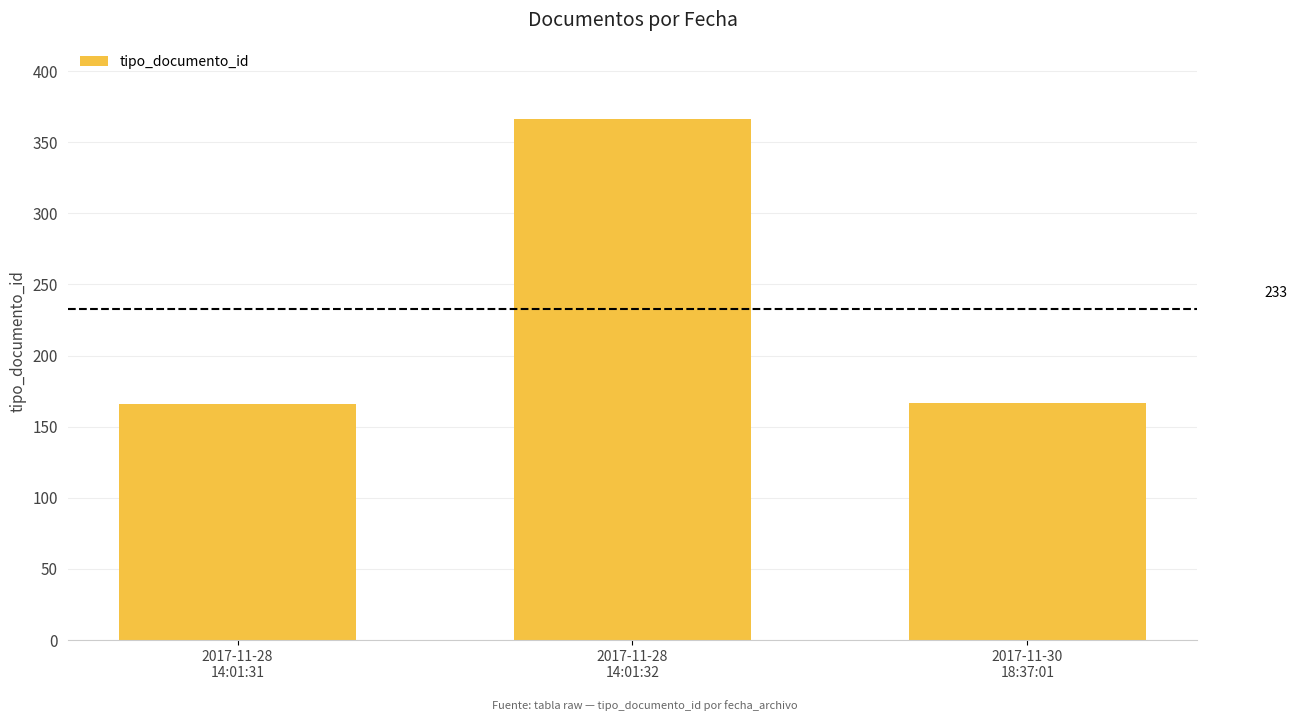

Does the chart contain stacked bars?

No